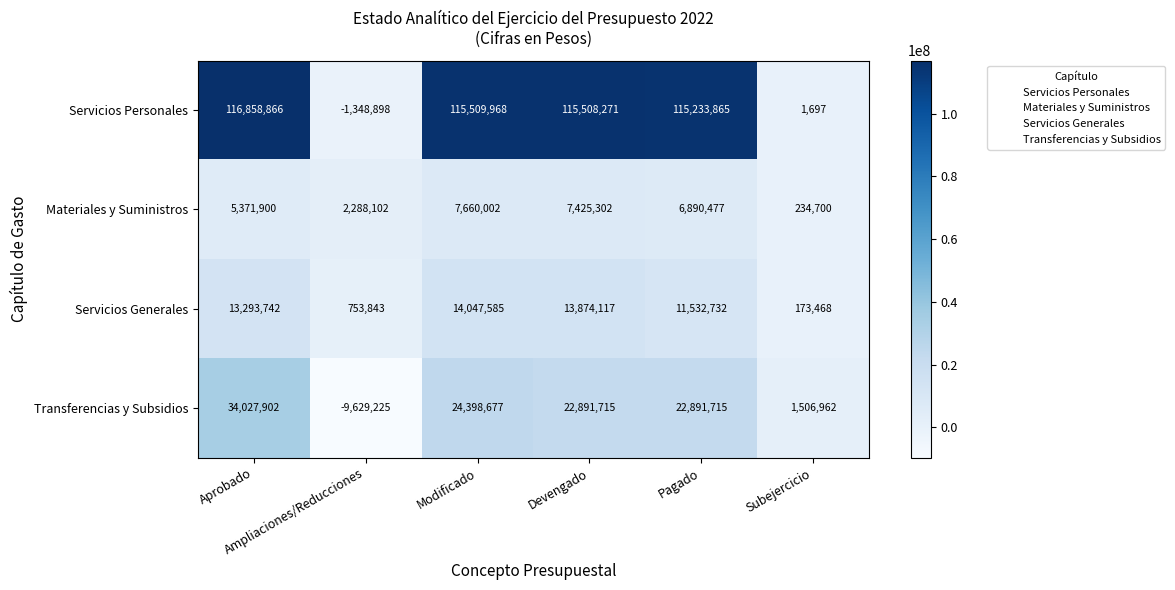

What is the maximum value shown in the chart?

116858866